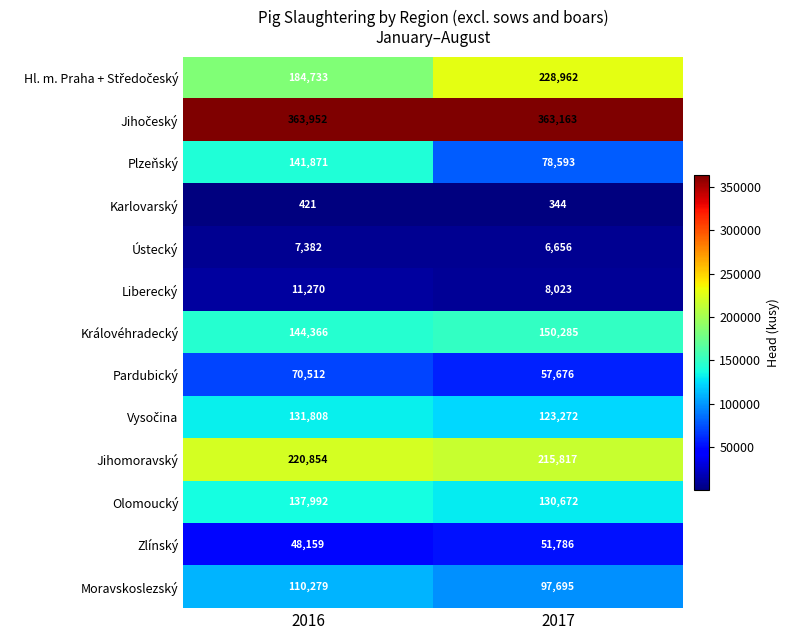

Which category has the highest value across all series?

2016